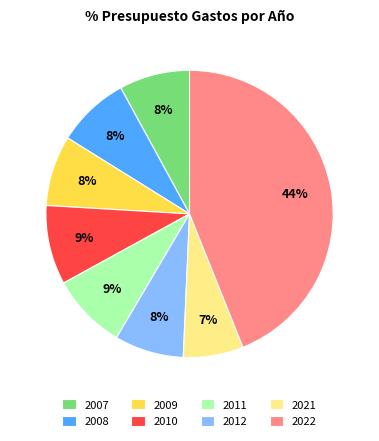

How many segments does this pie chart have?

8